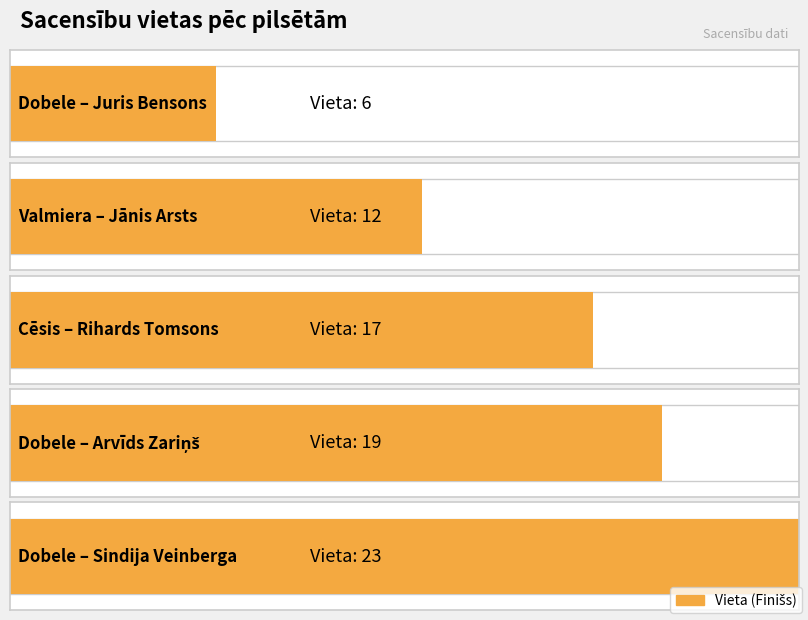

The value at Valmiera is 12. True or false?

True